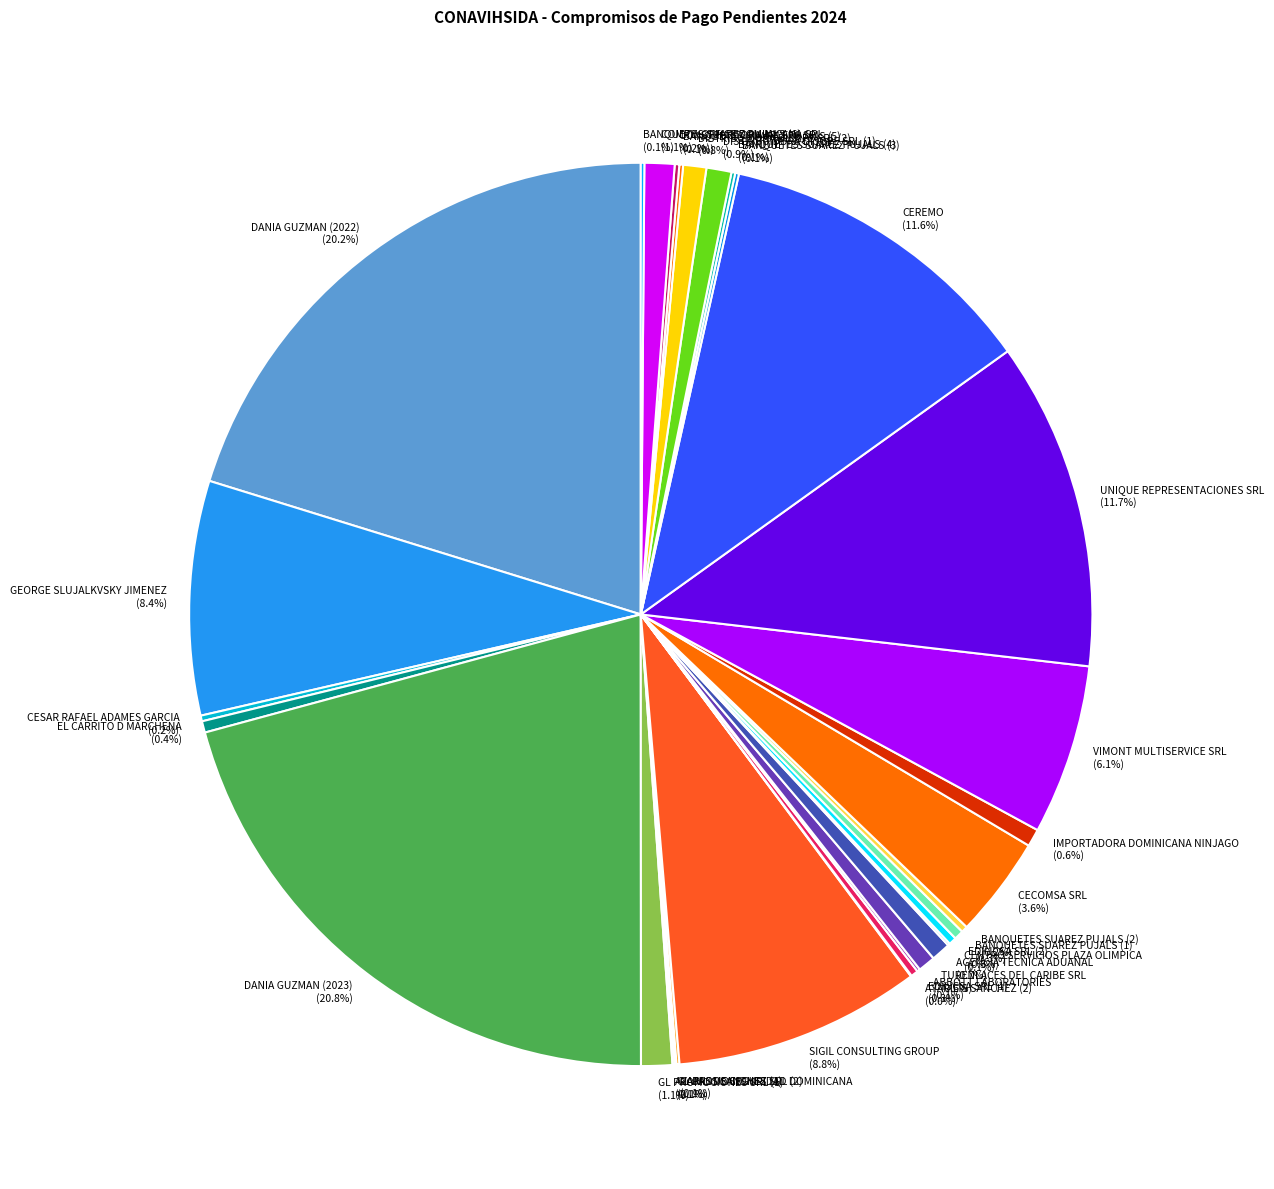

The AGENCIA TECNICA ADUANAL slice represents 1% of the pie. True or false?

True